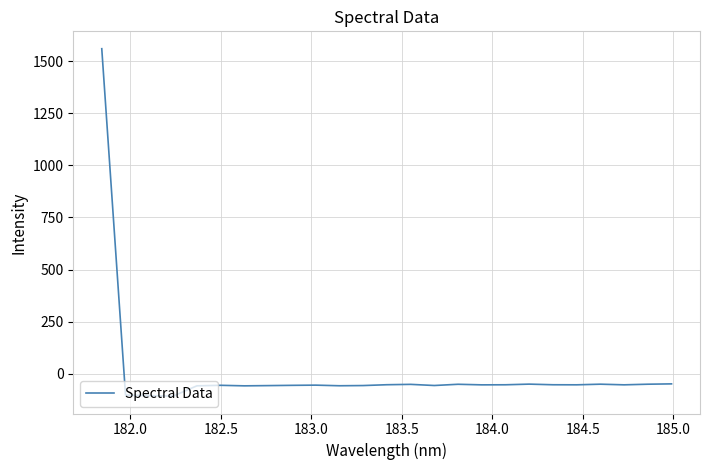

What is the difference between the maximum and minimum values?

1668.6